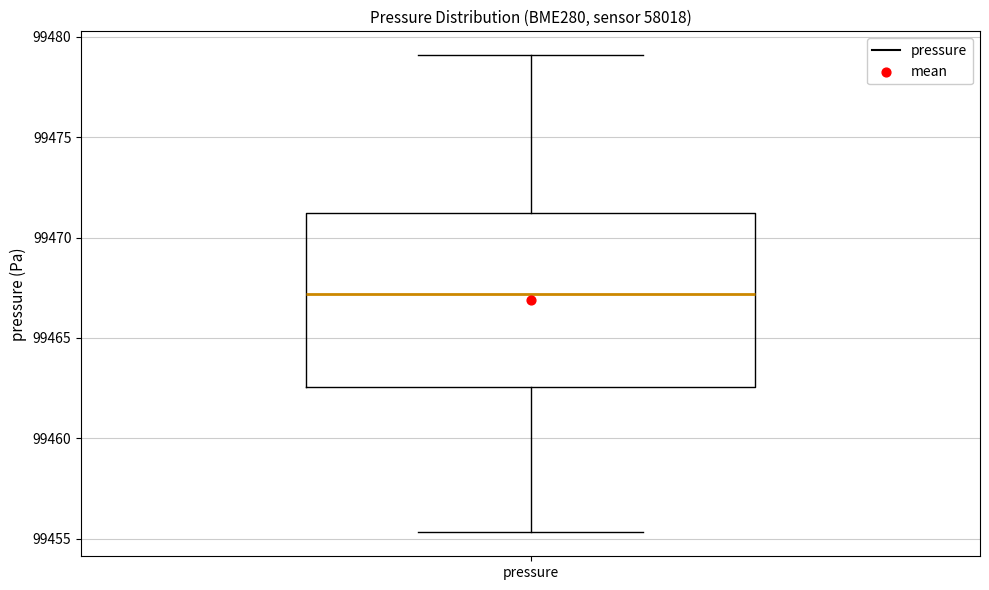

Read this box plot against the y-axis: the position of the median line, the range covered by the box, and the ends of both whiskers. The values are not printed on the chart, so give them approximately, as read against the axis.

median 99467.0, box 99462.5 to 99471.0, whiskers 99455.5 to 99479.0